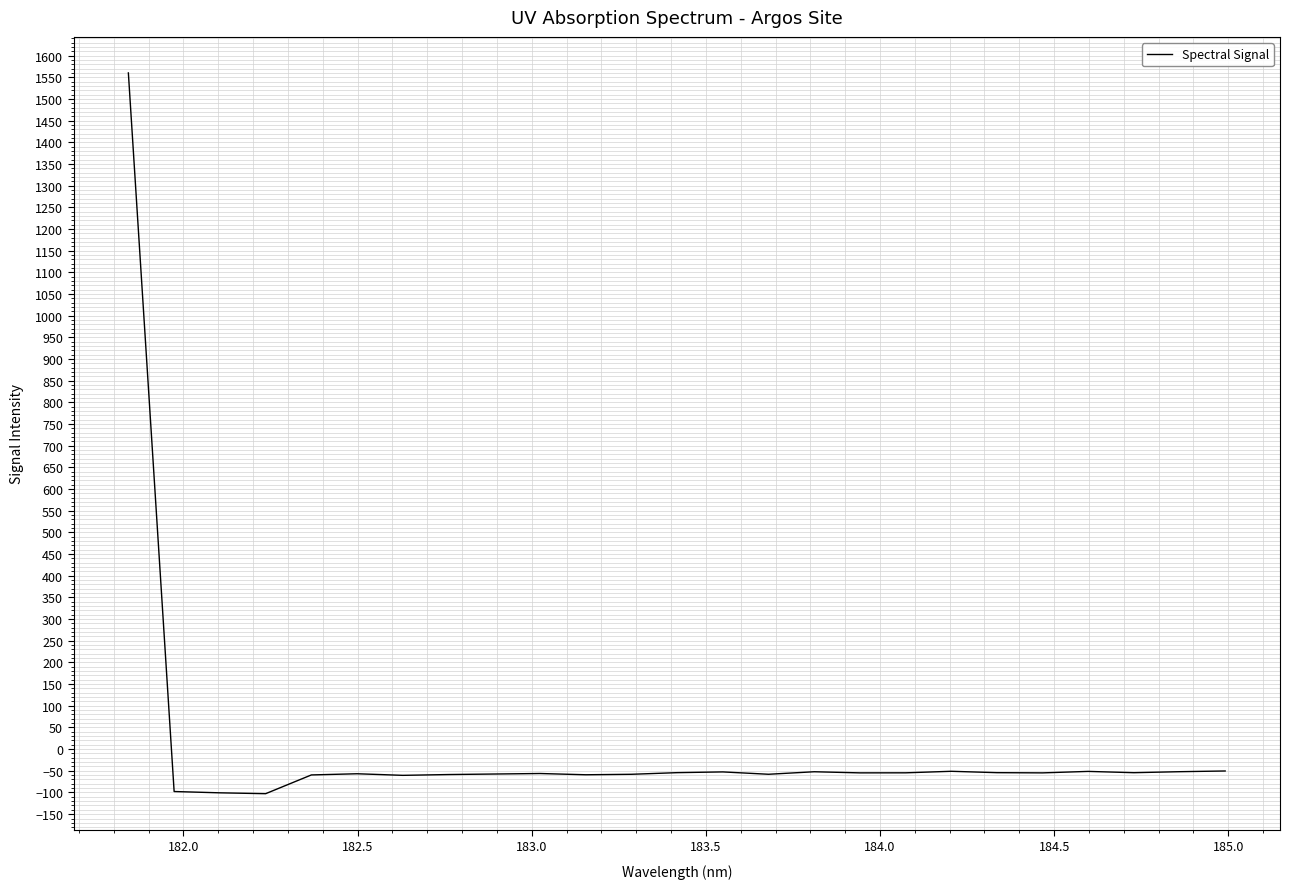

How many values are below -54?

18